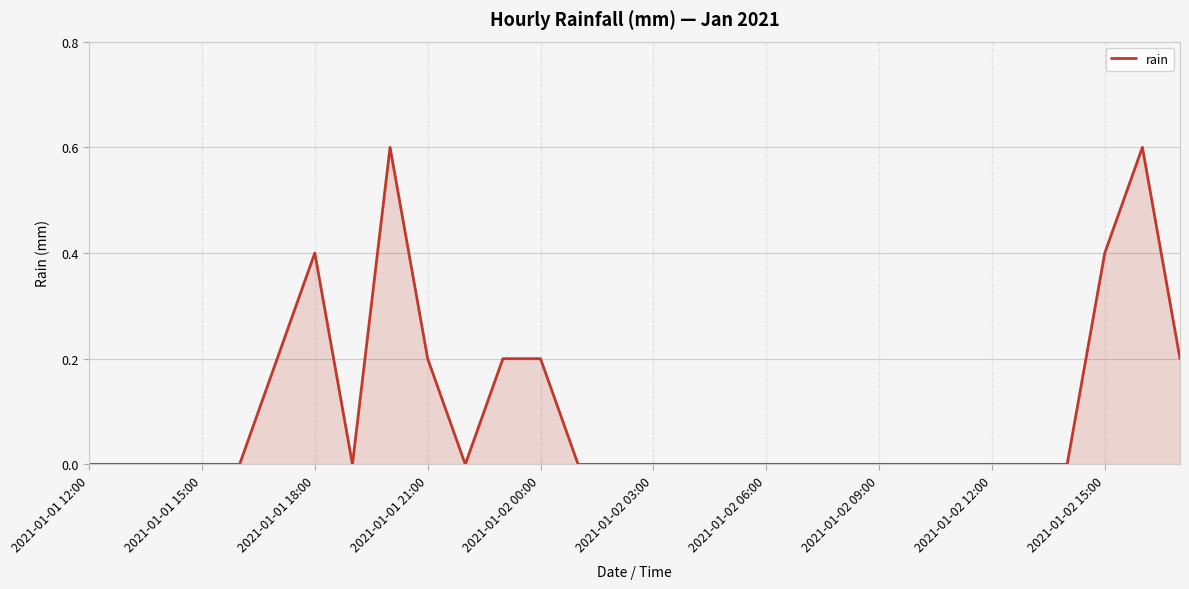

Is this an area chart (filled region under the line)?

Yes